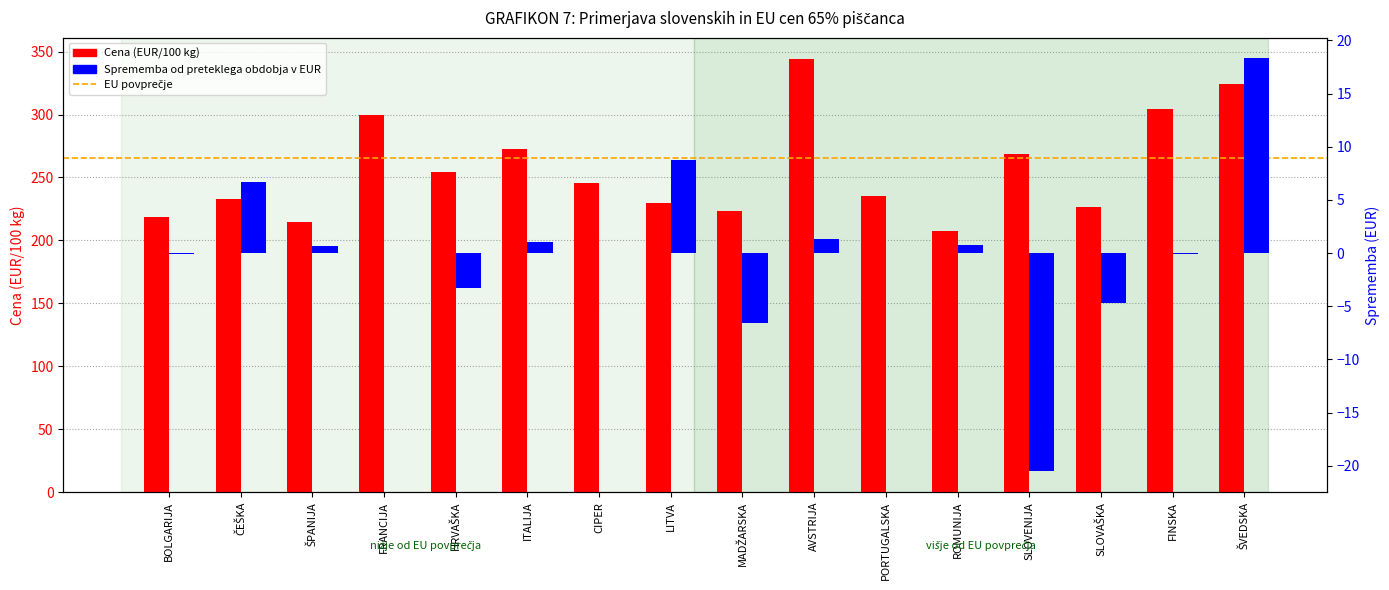

What is the smallest value displayed?

-20.5